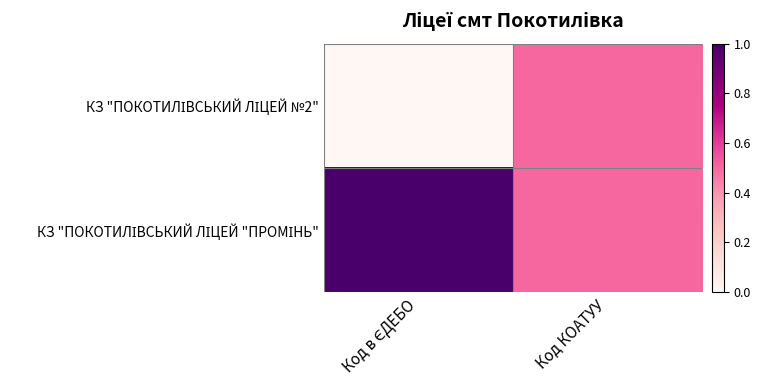

Rank the series by their average value, from highest to lowest.

КЗ "ПОКОТИЛІВСЬКИЙ ЛІЦЕЙ "ПРОМІНЬ", КЗ "ПОКОТИЛІВСЬКИЙ ЛІЦЕЙ №2"